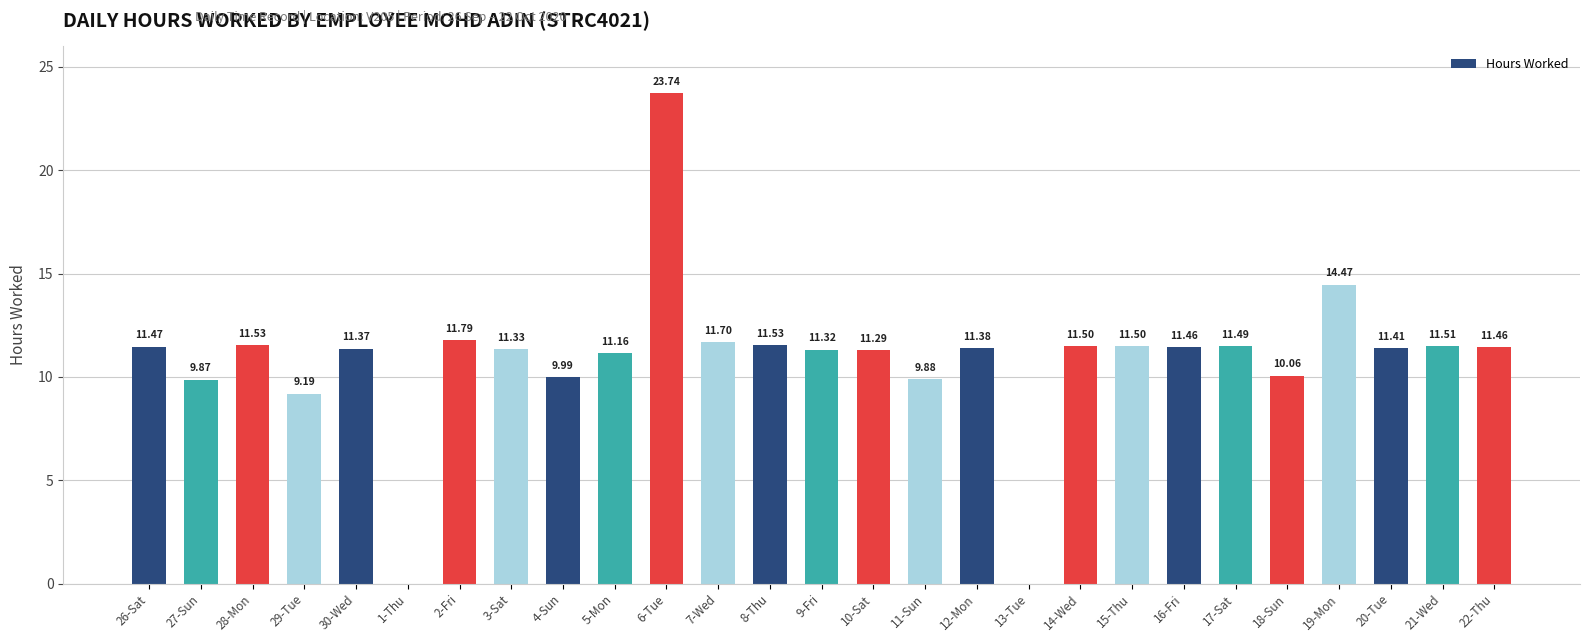

Is it true that the value at 1-Thu is -8.8?

False